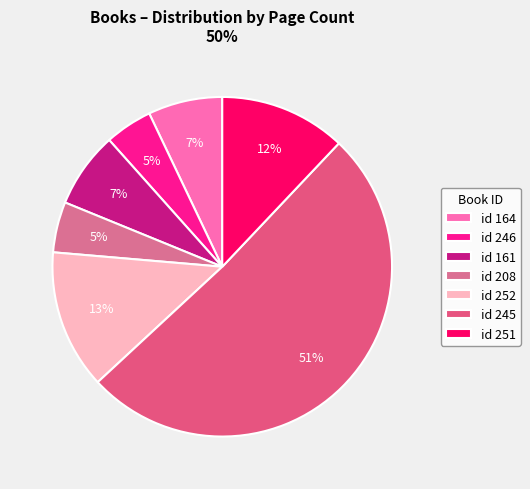

What percentage is the id 164 slice, to the nearest percent?

7%